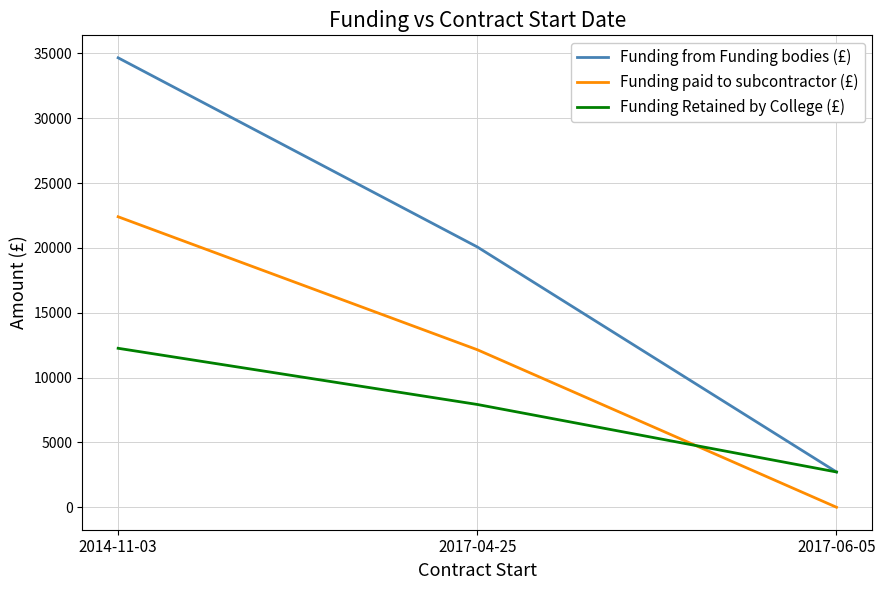

Reading right to left, transcribe all the data shown in this chart.

Funding from Funding bodies (£): 2017-06-05=2720.0	2017-04-25=20072.9	2014-11-03=34659.1
Funding paid to subcontractor (£): 2017-06-05=0.0	2017-04-25=12147.0	2014-11-03=22400.8
Funding Retained by College (£): 2017-06-05=2720.0	2017-04-25=7925.9	2014-11-03=12258.3